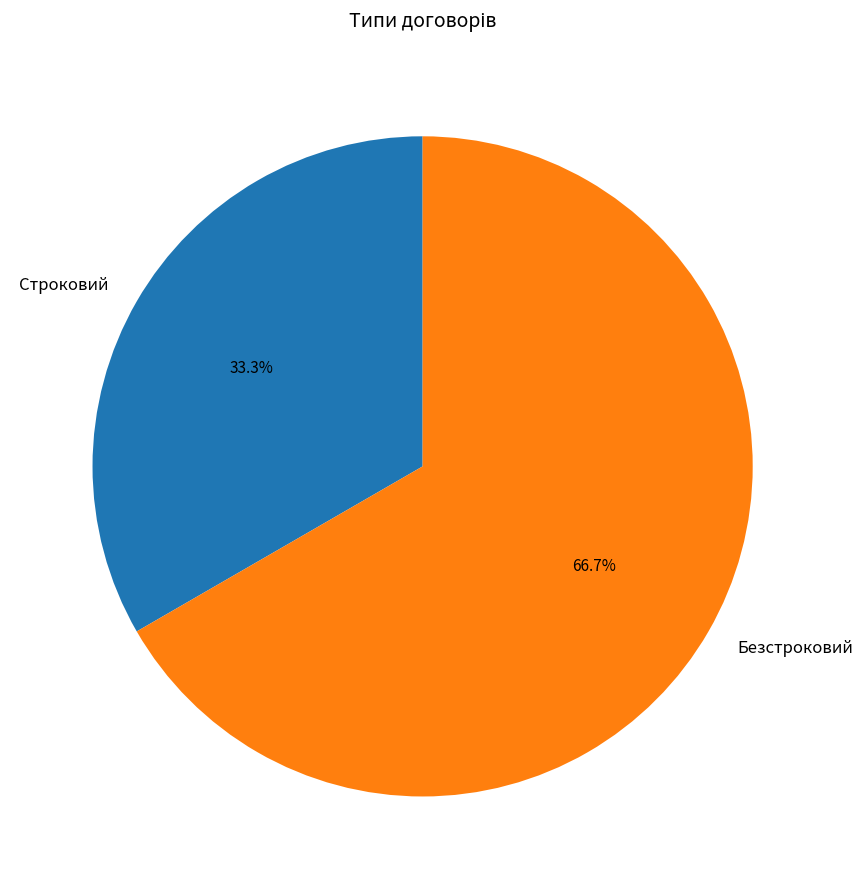

The Строковий slice represents 33% of the pie. True or false?

True